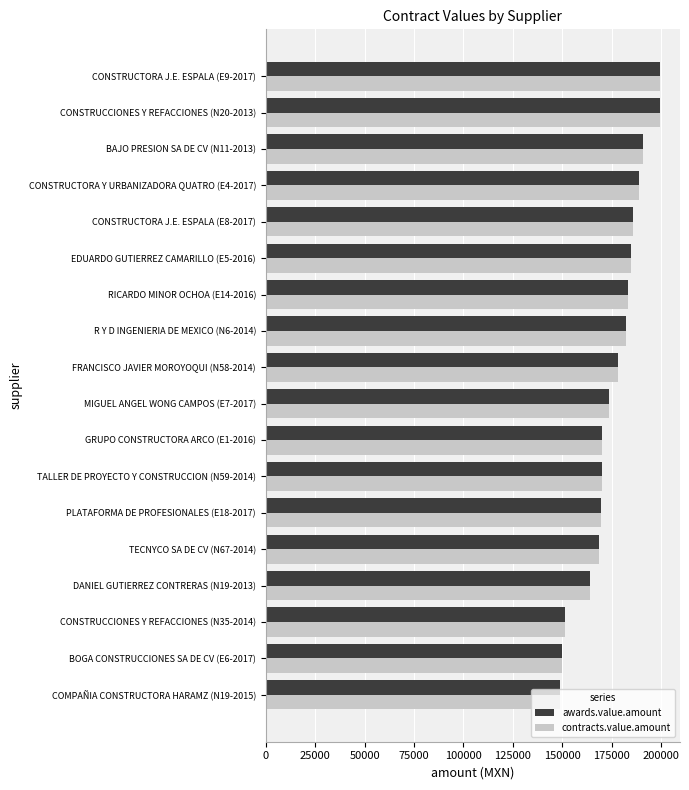

What is the minimum value shown in the chart?

149063.7